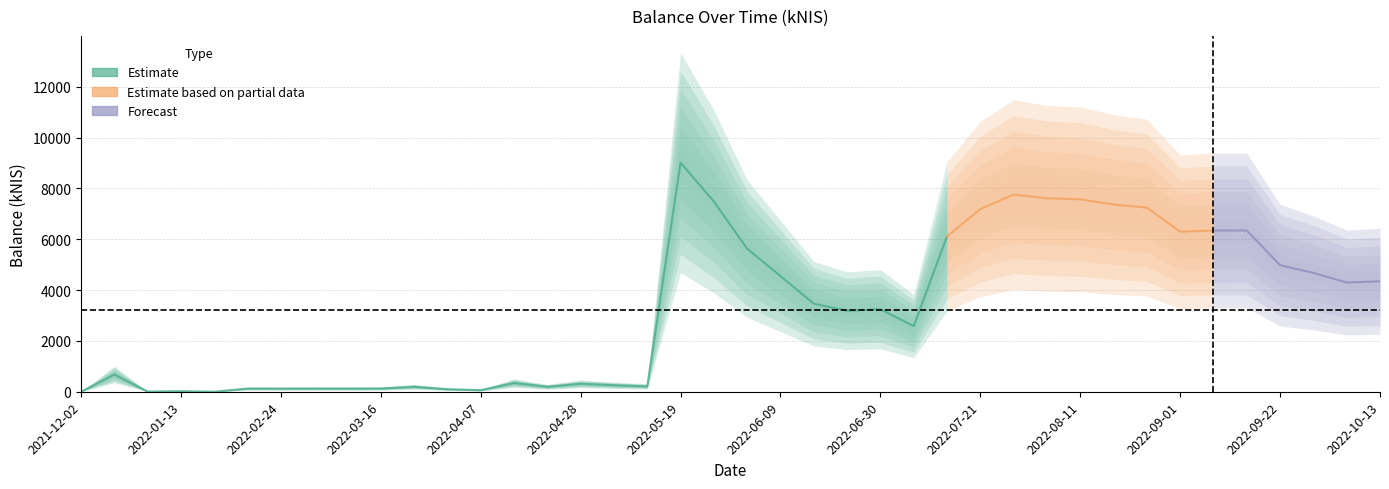

What position from the right is 2022-03-31?

29